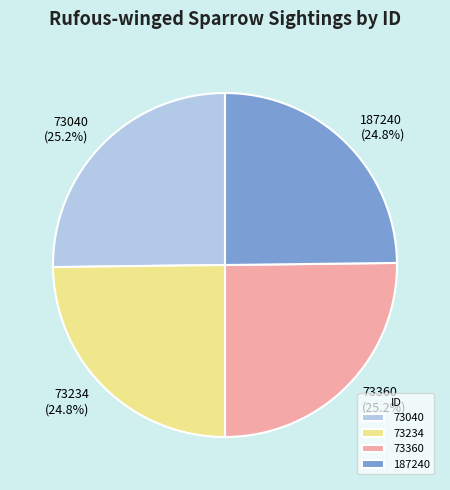

What is the ratio of the value at 187240 to the value at 73360?

1.0